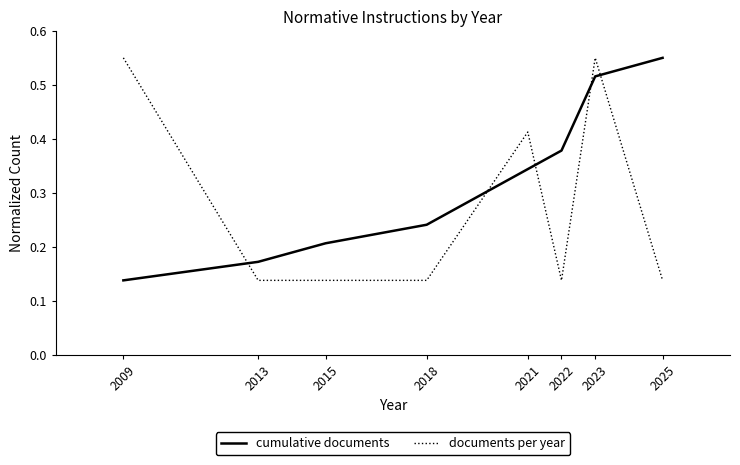

At which label is cumulative documents closest to 0?

2009